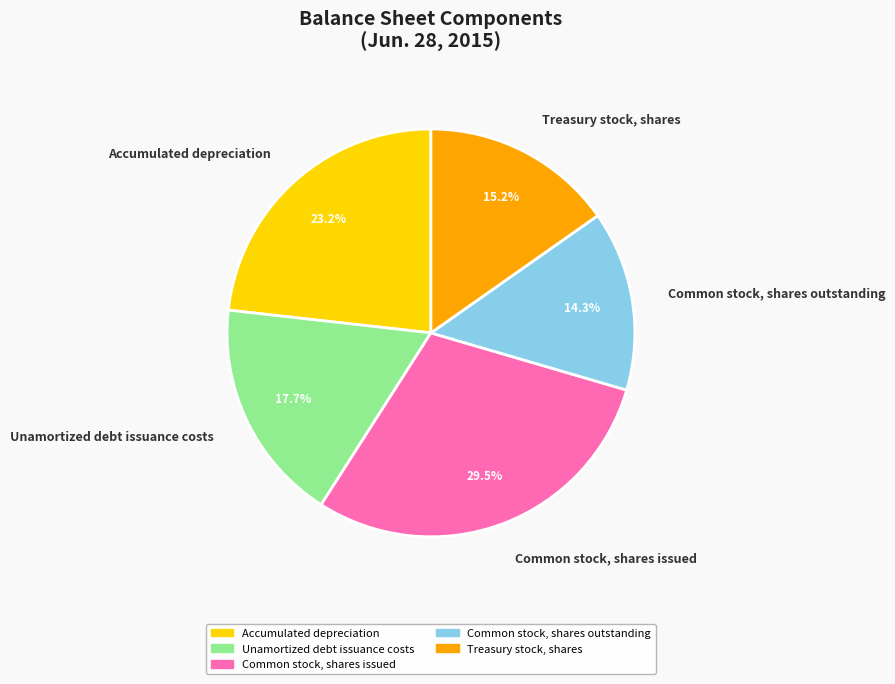

Which category has the smallest portion of the pie?

Common stock, shares outstanding